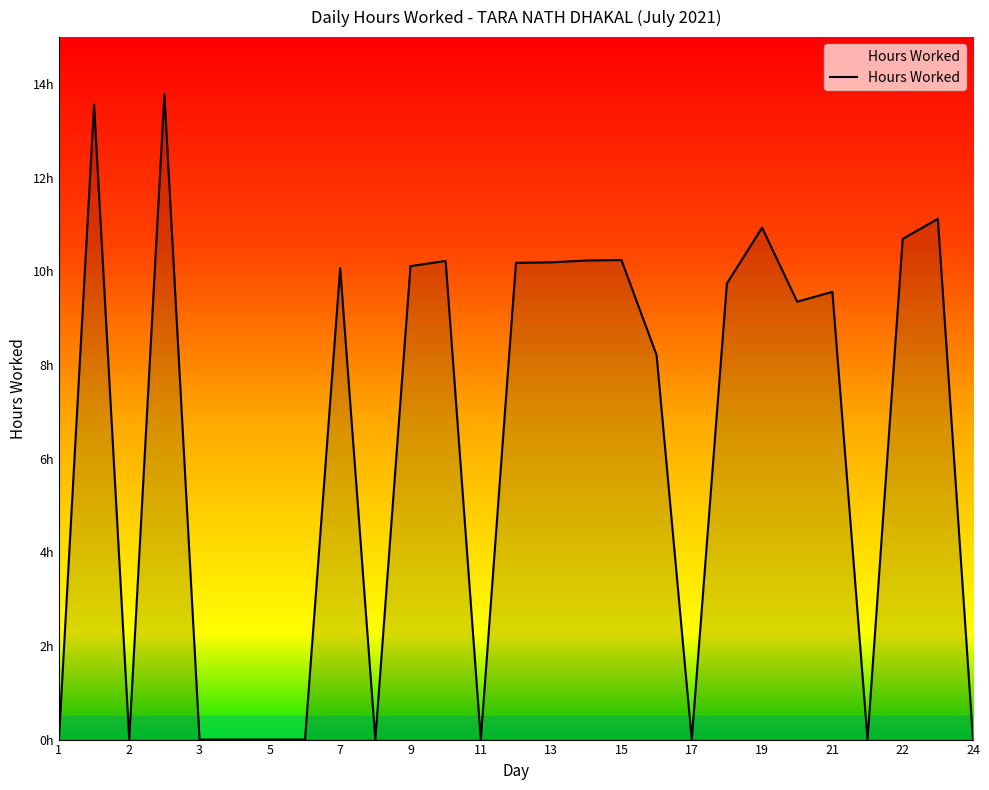

Does the chart display data point markers on the line(s)?

No